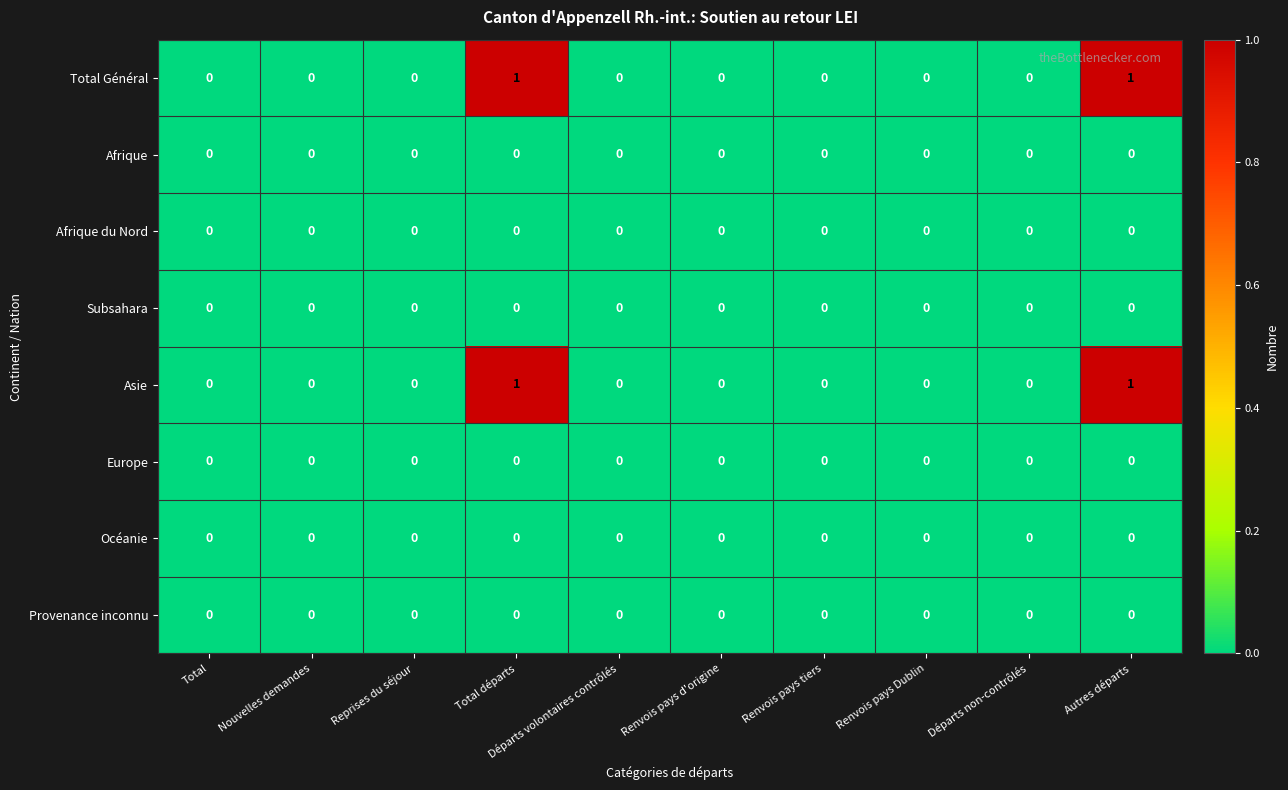

The Europe series shows 0 at Renvois pays tiers. True or false?

True